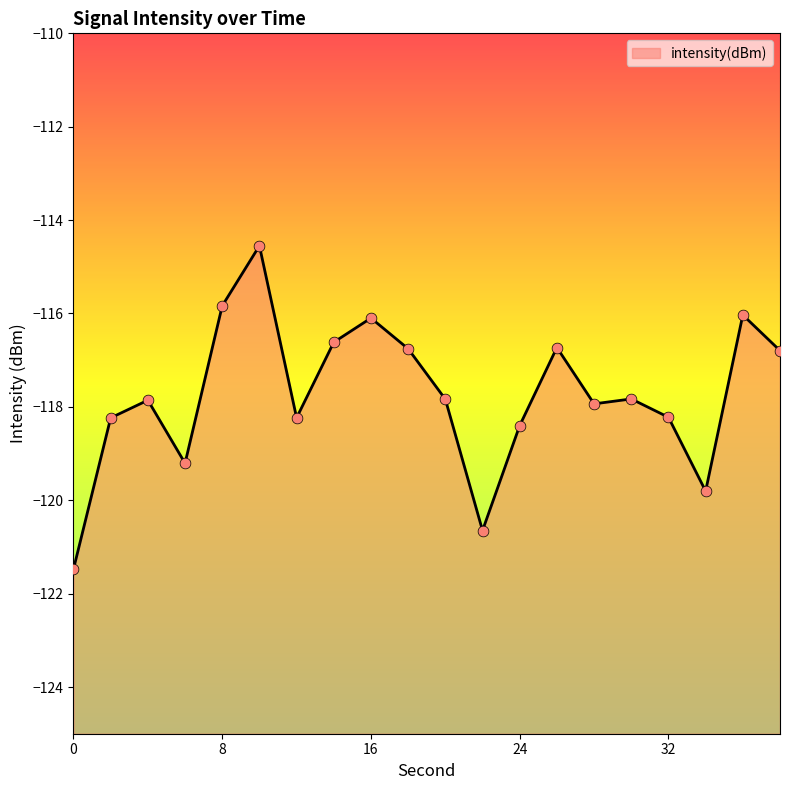

What is the change in value from 18 to 30?

-1.1